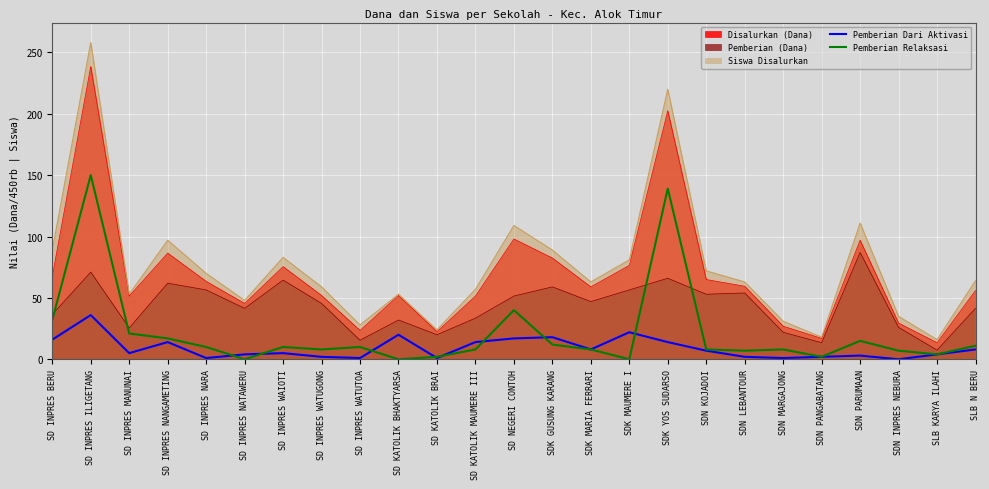

The value of Pemberian Dari Aktivasi at SD INPRES NANGAMETING is 14.0. True or false?

True